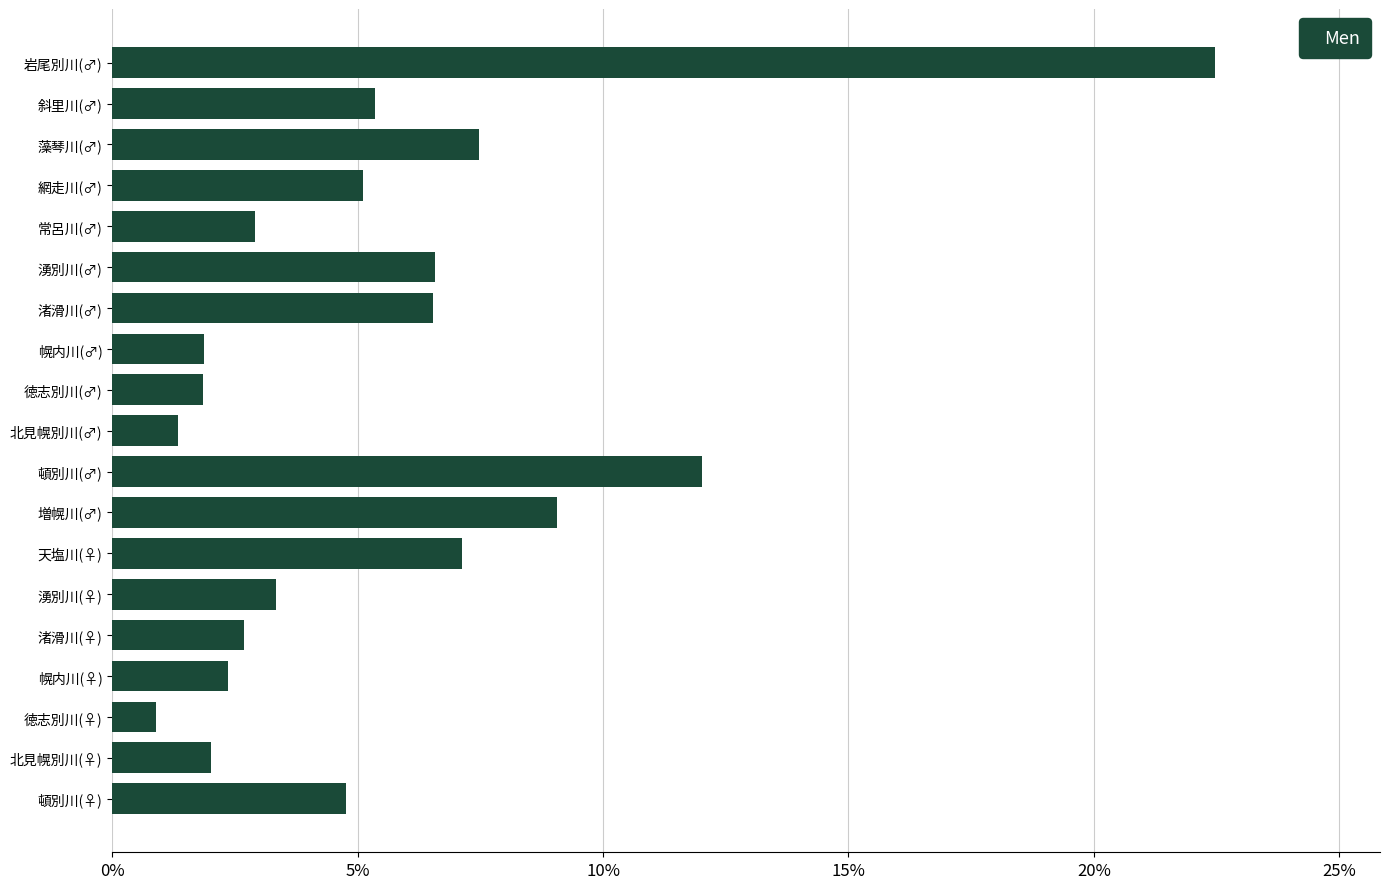

What is the label of the 1st bar from the bottom?

頓別川(♀)